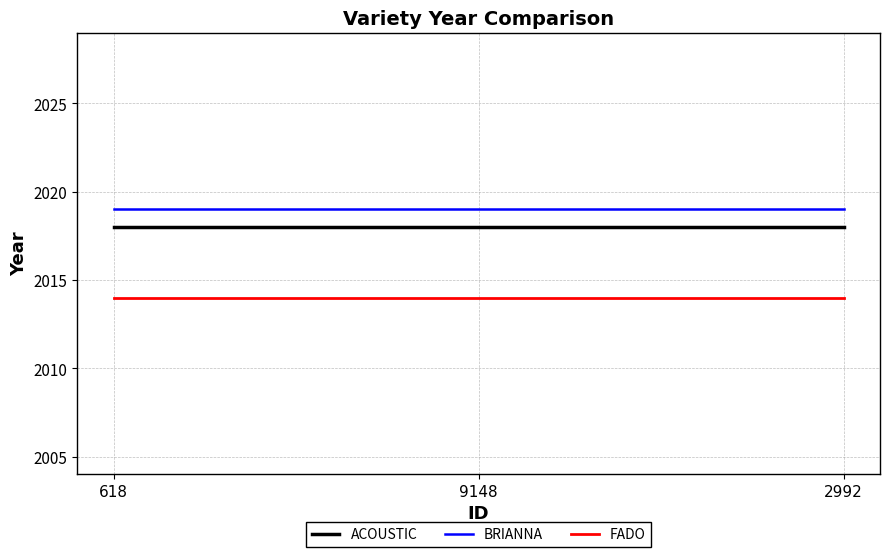

True or false: ACOUSTIC has a value of 3144 at 2992.

False